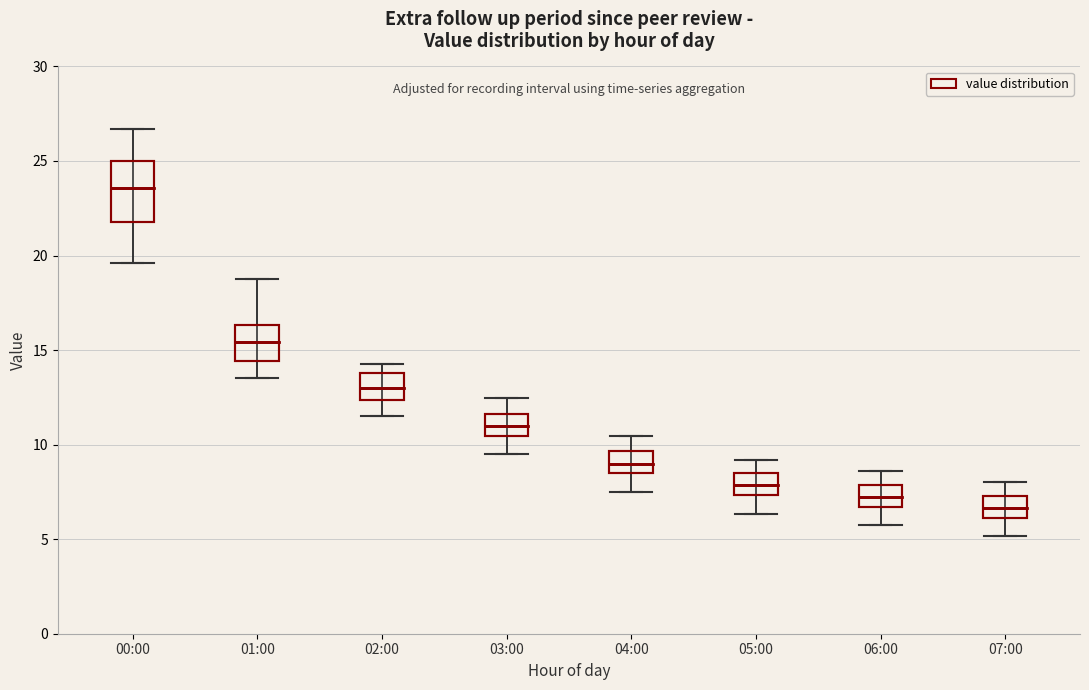

Which box has the highest median line?

00:00